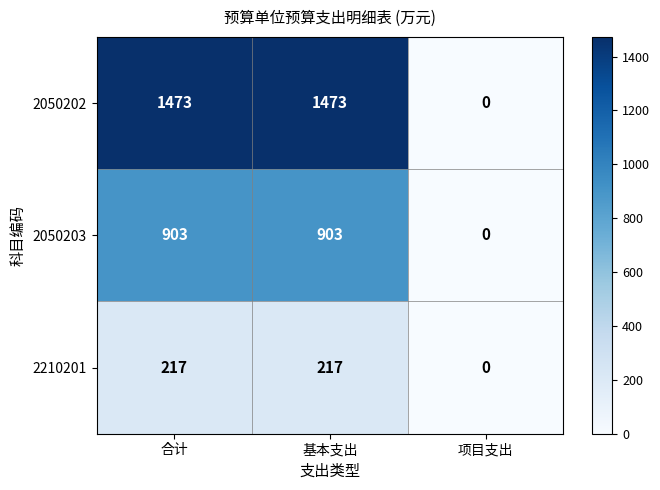

What is the total value across all series at 合计?

2593